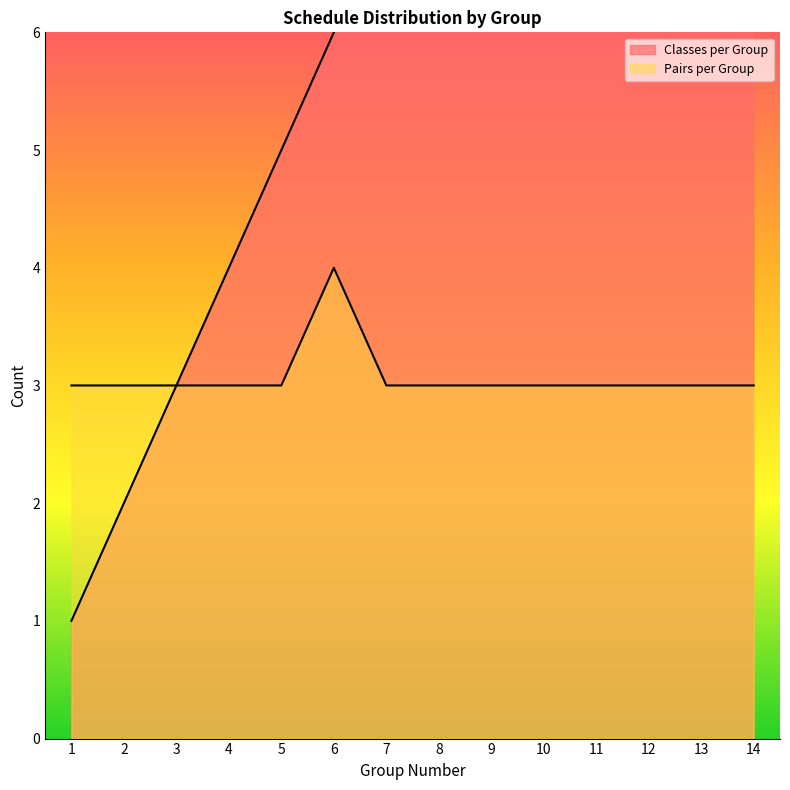

Reading left to right, transcribe all the data shown in this chart.

Classes per Group: 1=1	2=2	3=3	4=4	5=5	6=6	7=7	8=8	9=9	10=10	11=11	12=12	13=13	14=14
Pairs per Group: 1=3	2=3	3=3	4=3	5=3	6=4	7=3	8=3	9=3	10=3	11=3	12=3	13=3	14=3